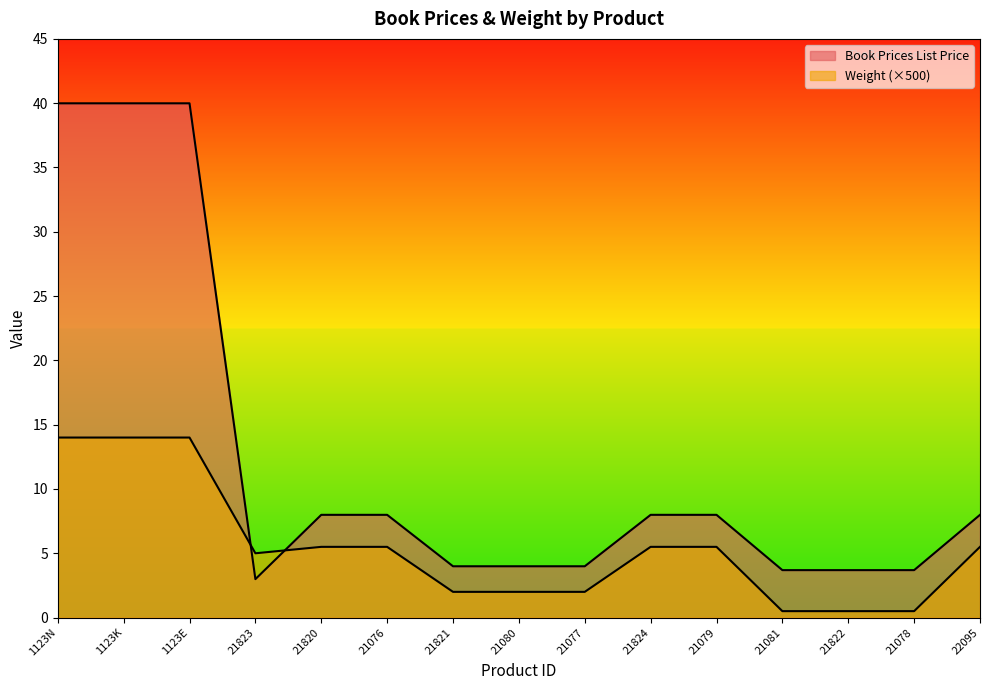

What is the difference between the second highest and second lowest values in the Weight series?

13.5